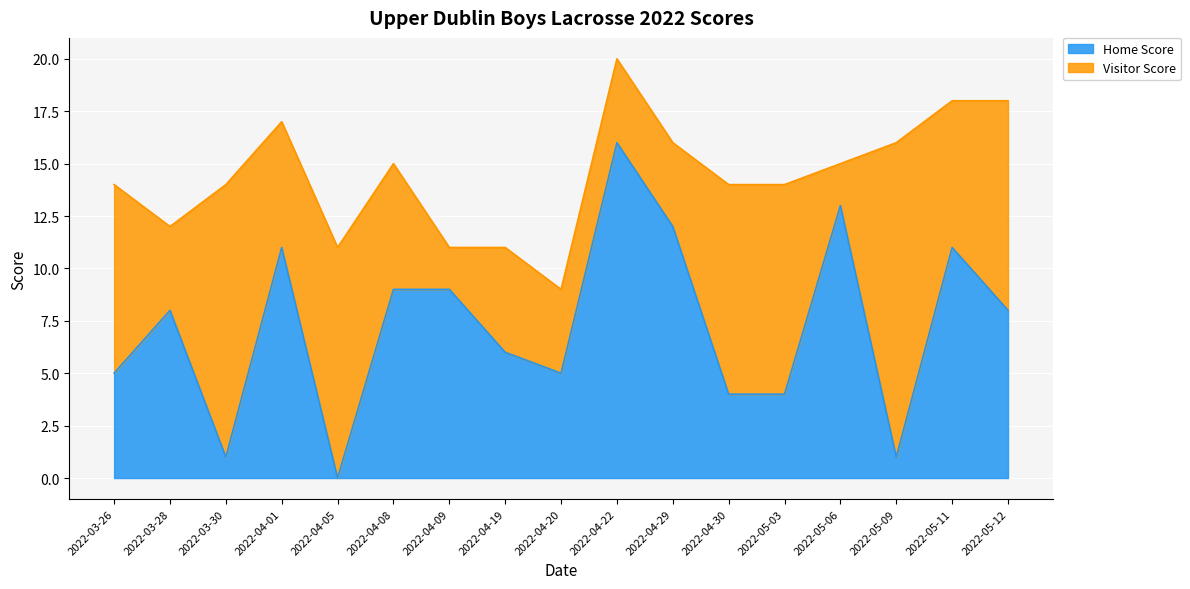

The Home Score series shows 5 at 2022-03-26. True or false?

True